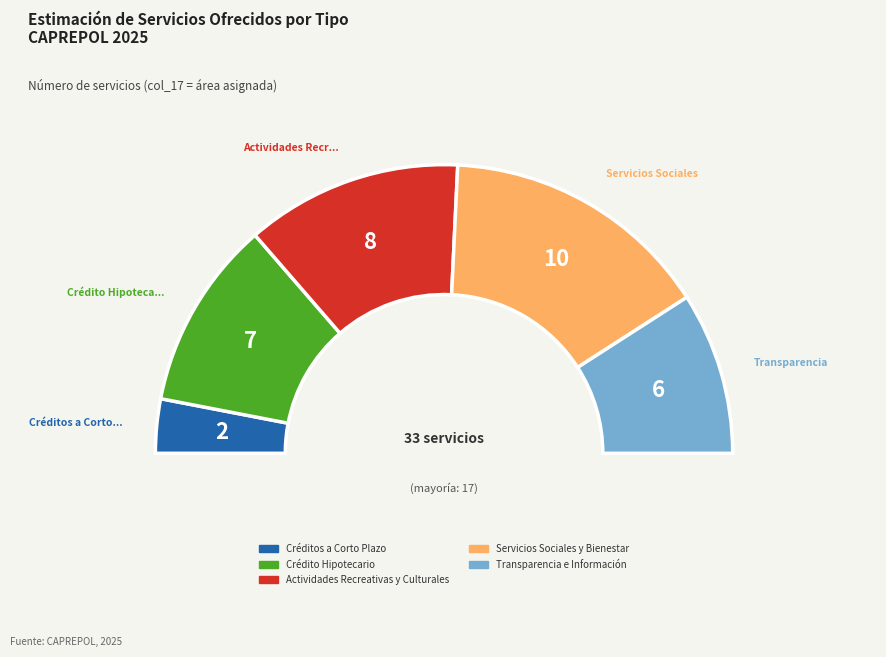

To the nearest percent, what is the difference between the Actividades Recreativas y Culturales and Servicios Sociales y Bienestar slice percentages?

6%